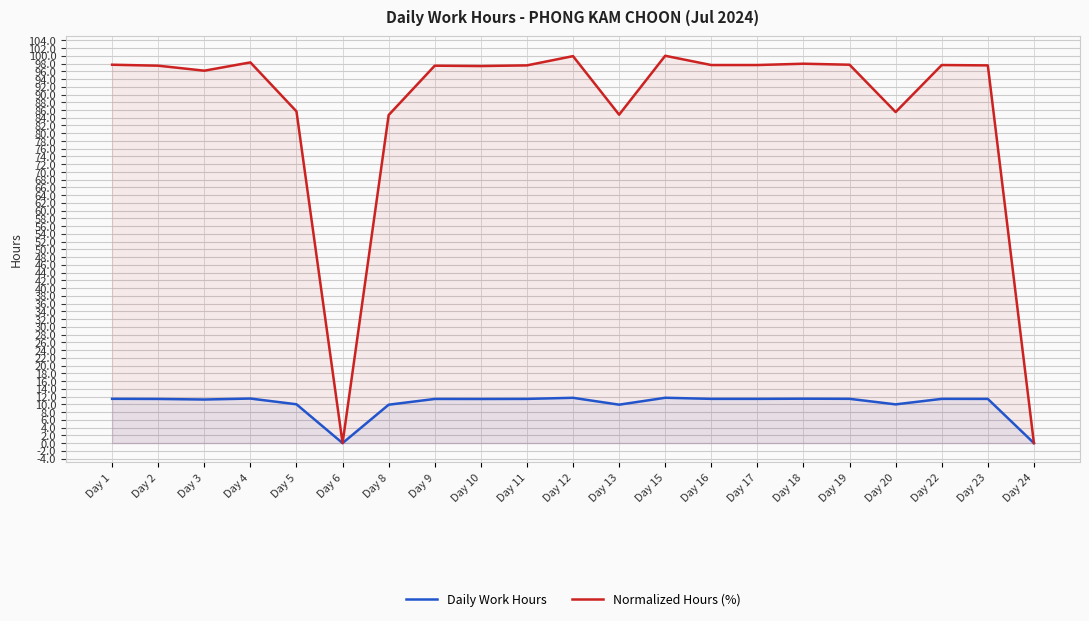

In Daily Work Hours, how many points are lower than both neighbors (excluding endpoints)?

5